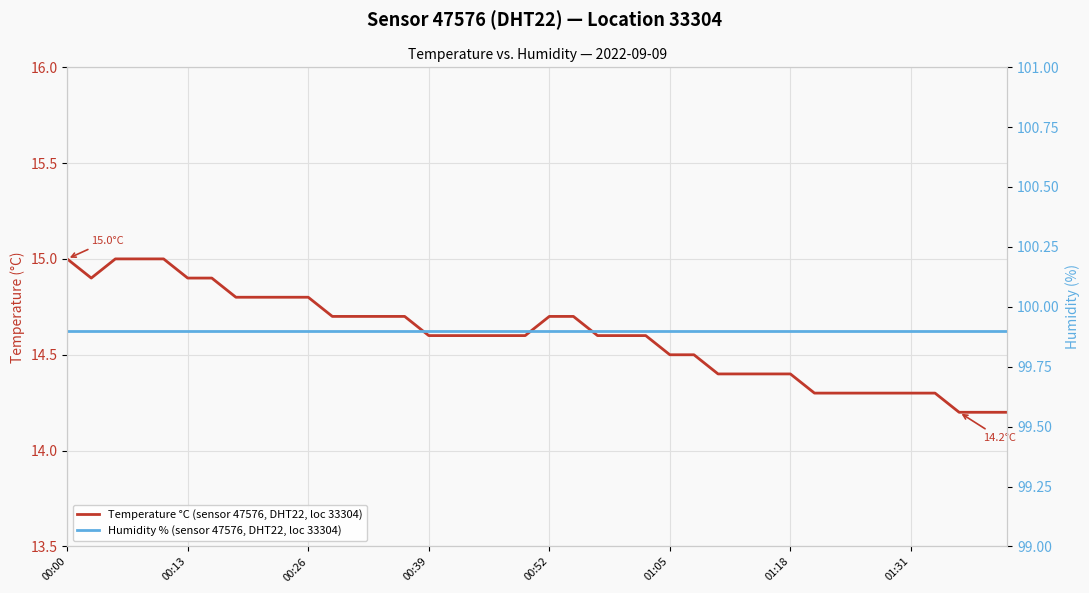

At which category is the sum across all series the highest?

00:00